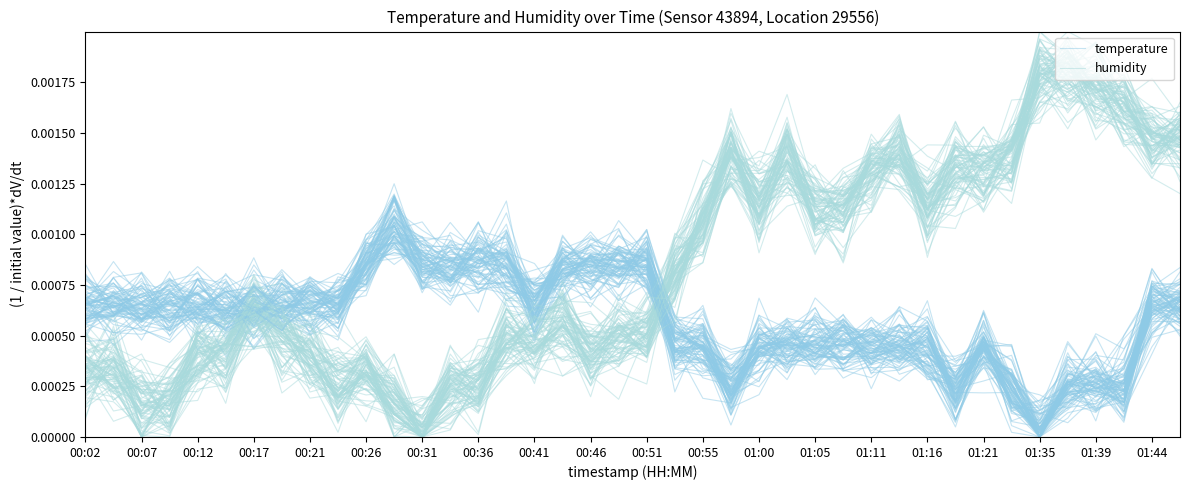

At which category does temperature reach its first local valley?

00:07